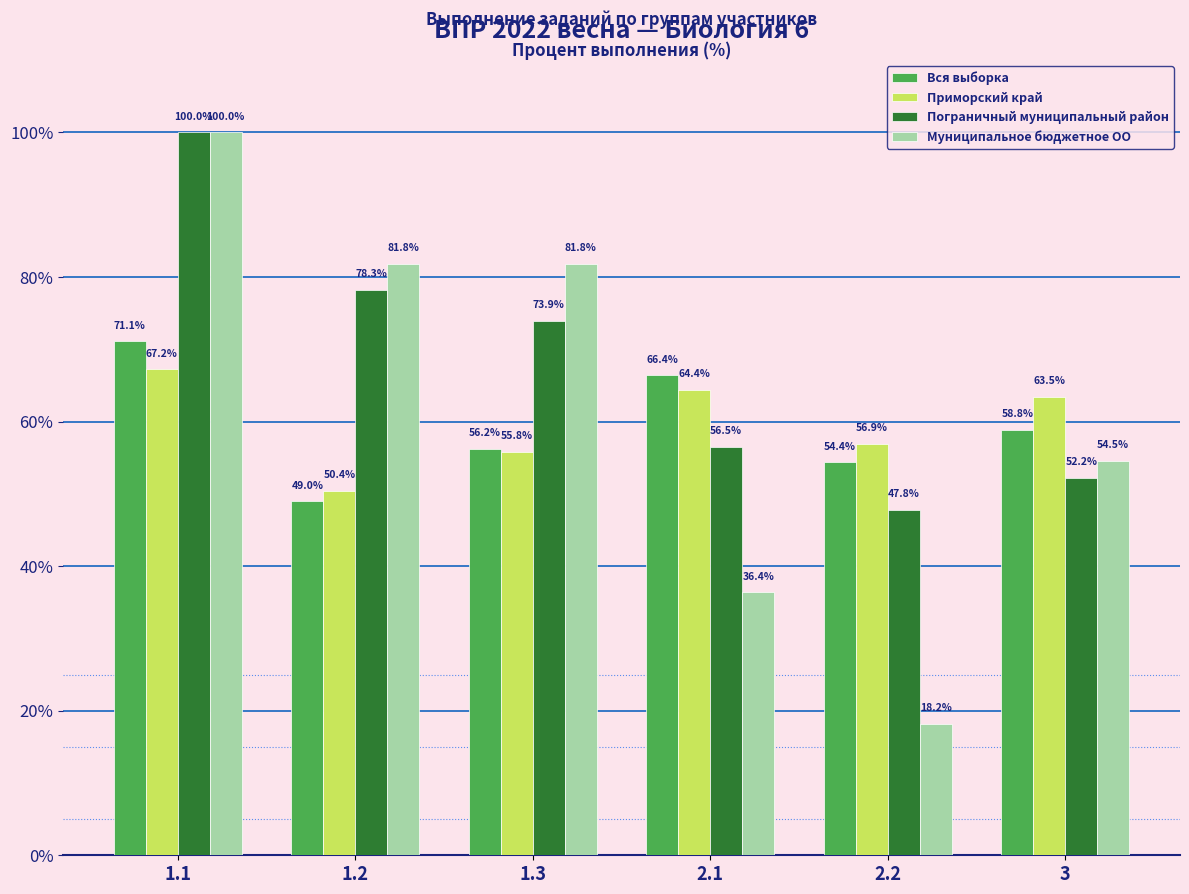

What is the spread (max minus min) of values at 1.3?

26.0